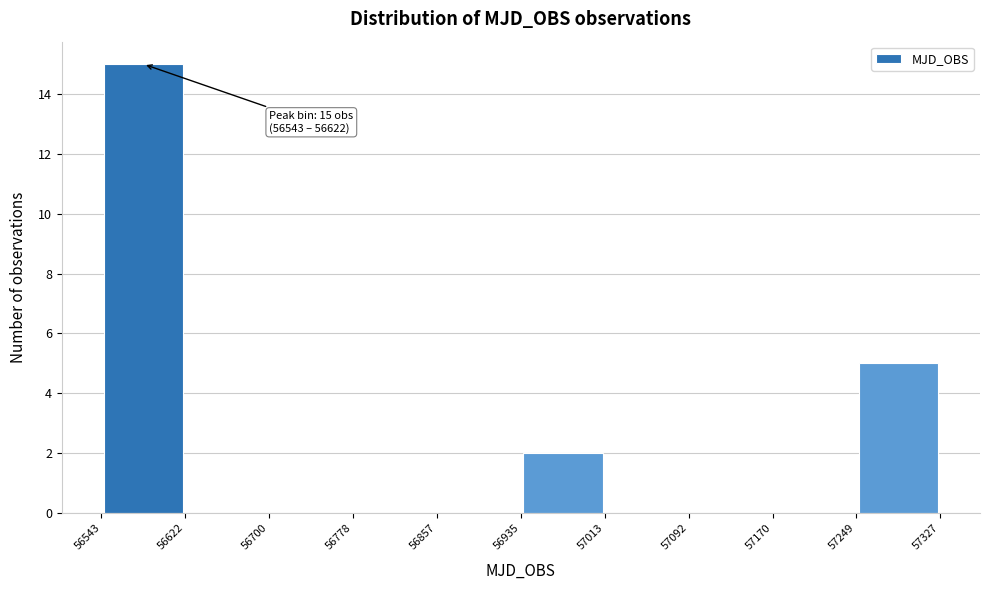

Over which range of the x-axis is the bar tallest?

56543 to 56622